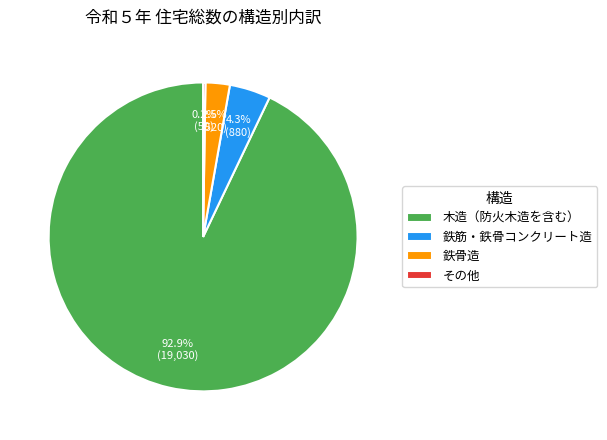

Do 鉄骨造 and 木造（防火木造を含む） together represent more than half of the pie?

Yes